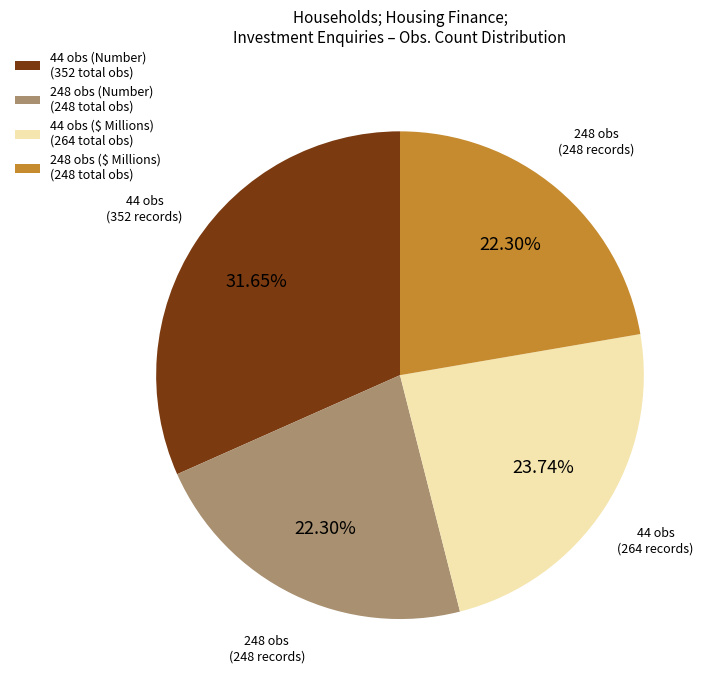

Count the number of slices in the pie.

4